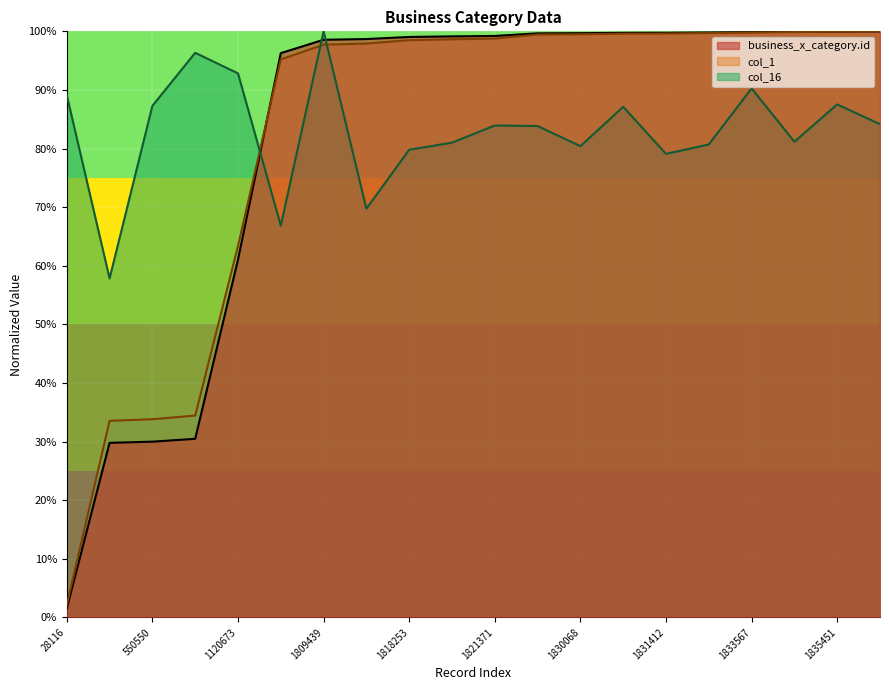

Reading left to right, list all the values displayed in this chart.

business_x_category.id: 1.5	29.8	30.0	30.5	61.0	96.3	98.6	98.7	99.0	99.1	99.2	99.7	99.7	99.7	99.8	99.8	99.9	99.9	100.0	100.0
col_1: 2.1	33.6	33.8	34.4	63.4	95.2	97.7	97.9	98.5	98.6	98.8	99.5	99.5	99.6	99.6	99.7	99.8	99.9	100.0	100.0
col_16: 89.1	57.8	87.3	96.3	92.8	66.9	100.0	69.7	79.8	81.0	83.9	83.8	80.4	87.1	79.1	80.7	90.3	81.2	87.5	84.2